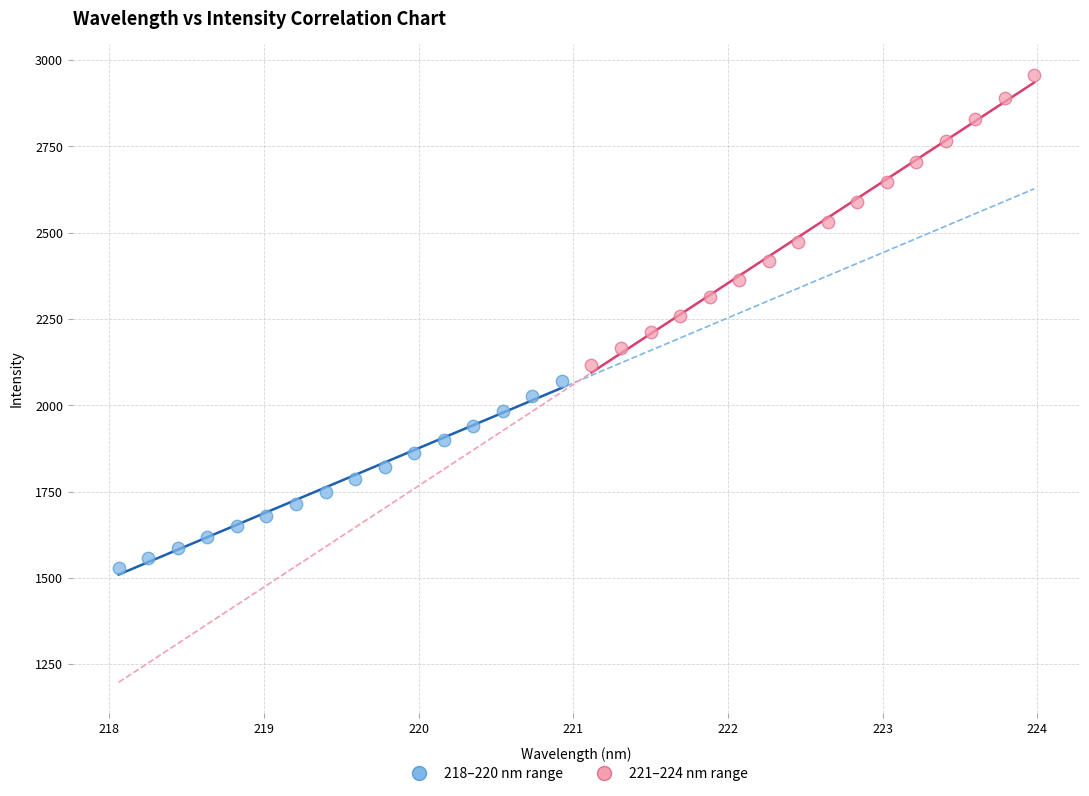

Which series reaches the maximum Y coordinate?

221–224 nm range